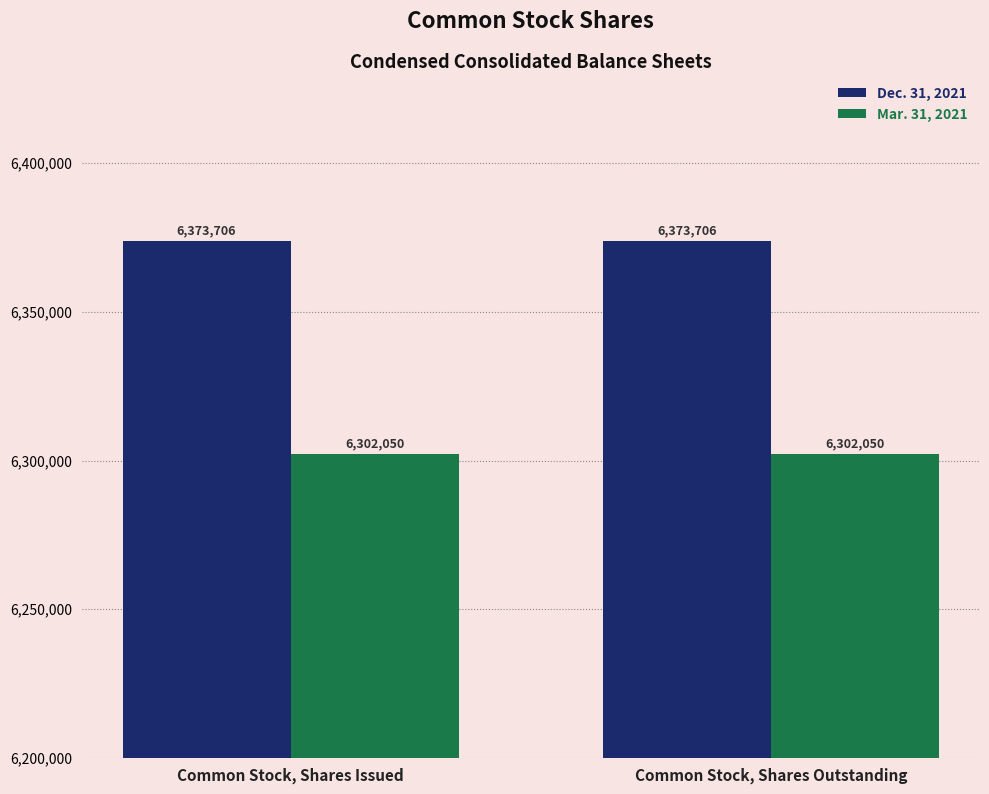

What is the sum of the Dec. 31, 2021 values at Common Stock, Shares Outstanding and Common Stock, Shares Issued?

12747412